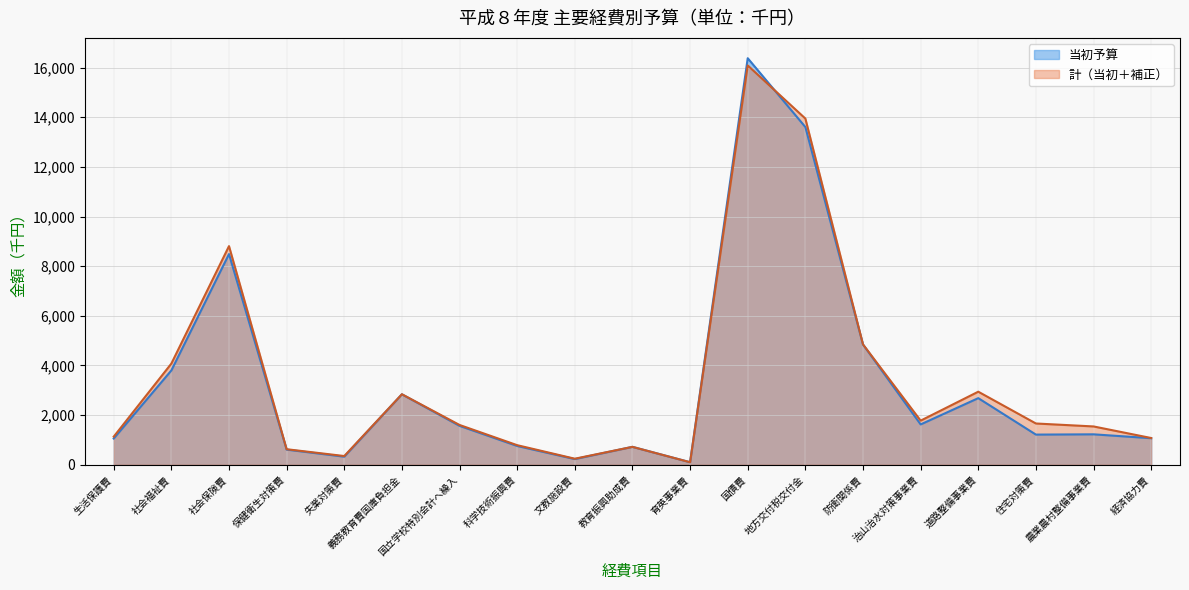

At which label is the value closest to 8239?

社会保険費